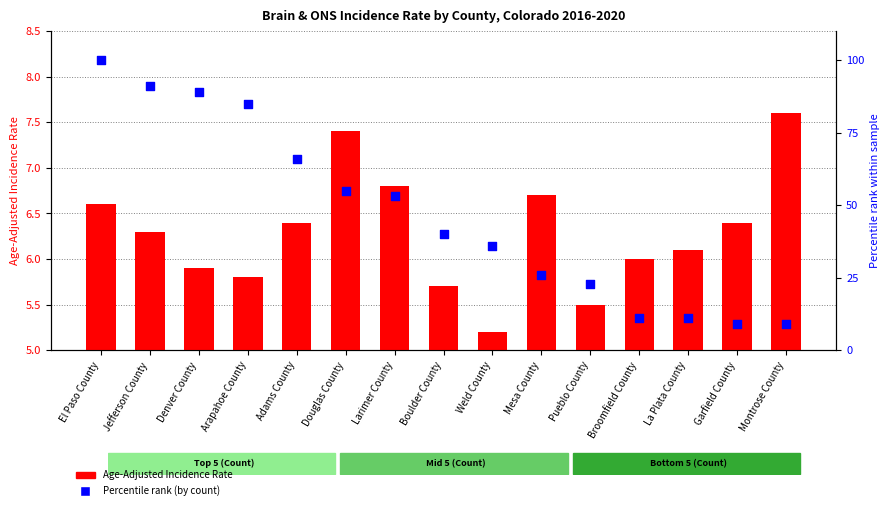

What is the total value across all series at Weld County?

41.2